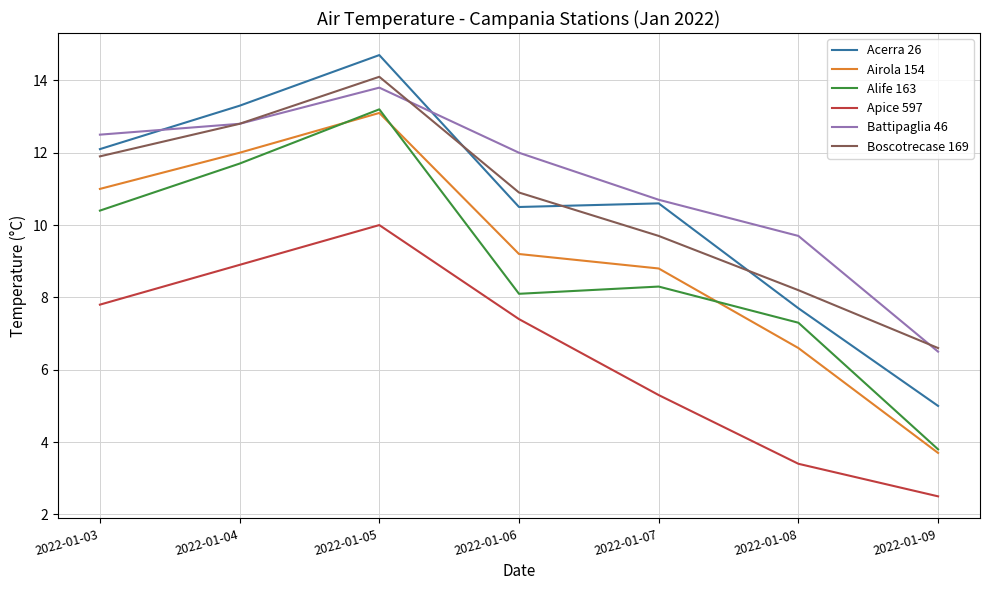

Reading right to left, extract all data points from this chart.

Acerra 26: 2022-01-09=5.0	2022-01-08=7.7	2022-01-07=10.6	2022-01-06=10.5	2022-01-05=14.7	2022-01-04=13.3	2022-01-03=12.1
Airola 154: 2022-01-09=3.7	2022-01-08=6.6	2022-01-07=8.8	2022-01-06=9.2	2022-01-05=13.1	2022-01-04=12.0	2022-01-03=11.0
Alife 163: 2022-01-09=3.8	2022-01-08=7.3	2022-01-07=8.3	2022-01-06=8.1	2022-01-05=13.2	2022-01-04=11.7	2022-01-03=10.4
Apice 597: 2022-01-09=2.5	2022-01-08=3.4	2022-01-07=5.3	2022-01-06=7.4	2022-01-05=10.0	2022-01-04=8.9	2022-01-03=7.8
Battipaglia 46: 2022-01-09=6.5	2022-01-08=9.7	2022-01-07=10.7	2022-01-06=12.0	2022-01-05=13.8	2022-01-04=12.8	2022-01-03=12.5
Boscotrecase 169: 2022-01-09=6.6	2022-01-08=8.2	2022-01-07=9.7	2022-01-06=10.9	2022-01-05=14.1	2022-01-04=12.8	2022-01-03=11.9